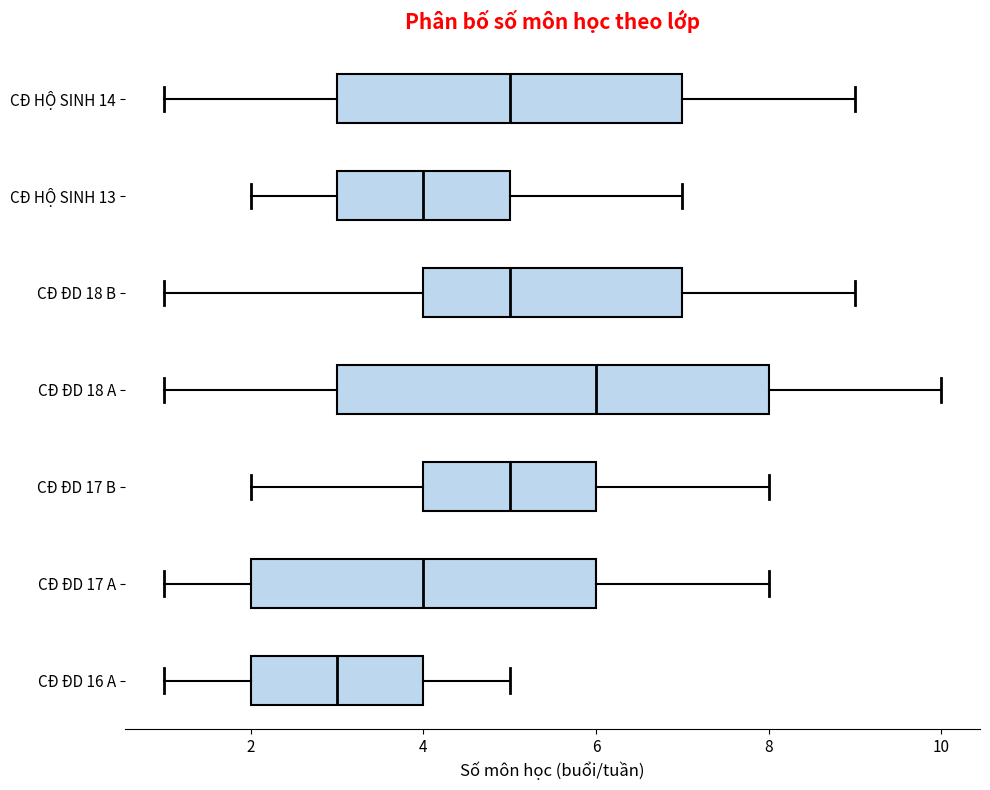

Reading bottom to top, transcribe this box plot: for each box, give where its median line is, the range the box spans, and where its two whiskers end, as read against the x-axis. The values are not printed on the chart, so give them approximately, as read against the axis.

CĐ ĐD 16 A: median 3, box 2 to 4, whiskers 1 to 5
CĐ ĐD 17 A: median 4, box 2 to 6, whiskers 1 to 8
CĐ ĐD 17 B: median 5, box 4 to 6, whiskers 2 to 8
CĐ ĐD 18 A: median 6, box 3 to 8, whiskers 1 to 10
CĐ ĐD 18 B: median 5, box 4 to 7, whiskers 1 to 9
CĐ HỘ SINH 13: median 4, box 3 to 5, whiskers 2 to 7
CĐ HỘ SINH 14: median 5, box 3 to 7, whiskers 1 to 9